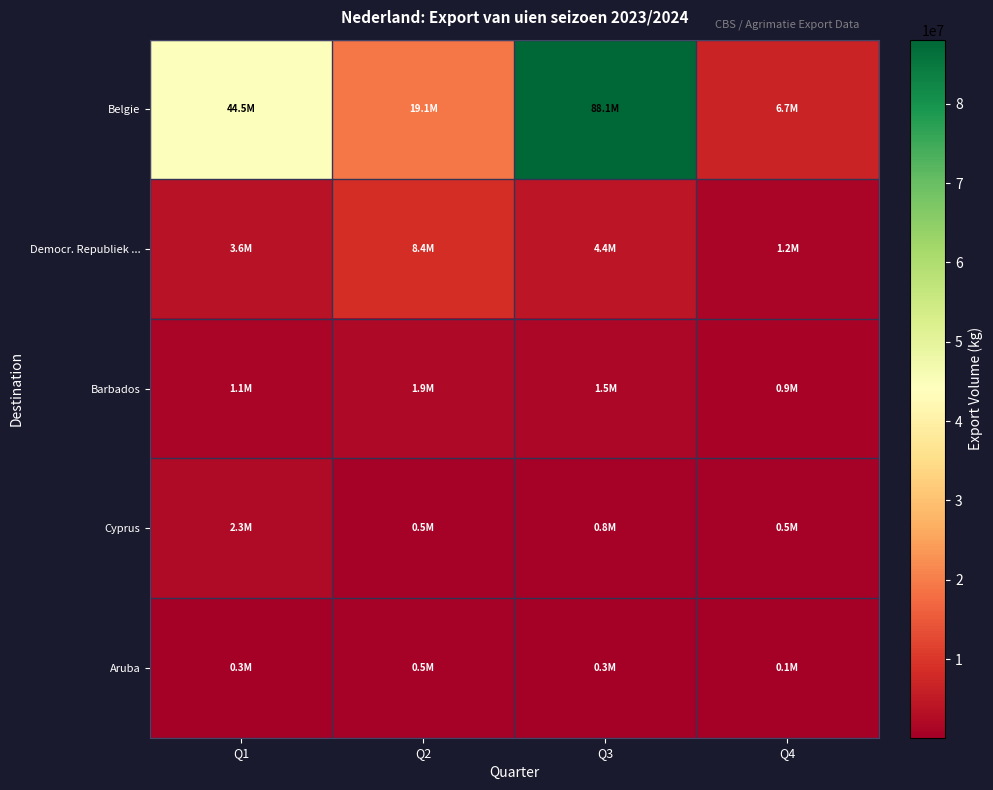

Which series has the largest range (max minus min)?

Belgie